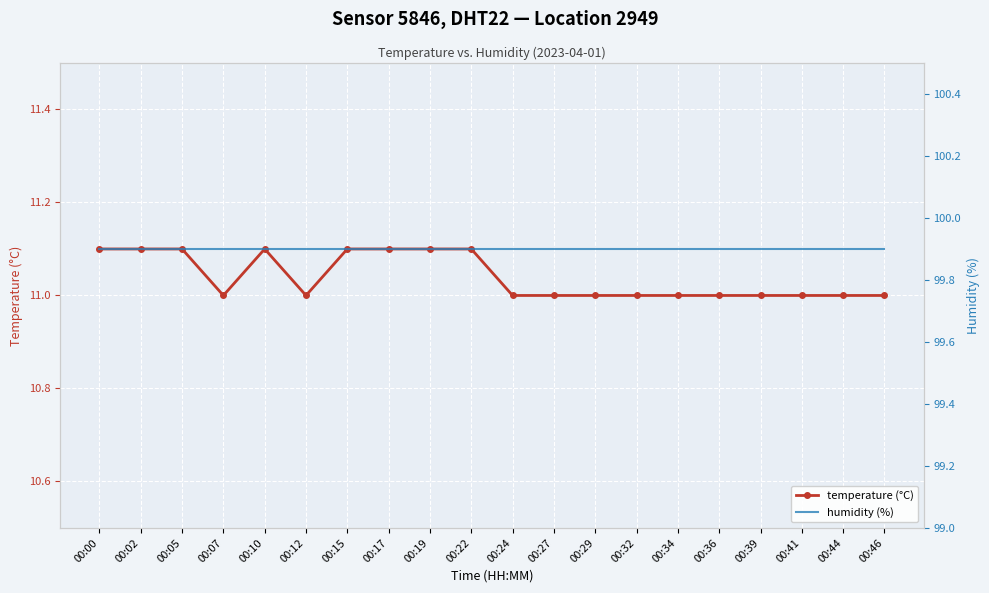

Which series has the largest range (max minus min)?

temperature (°C)